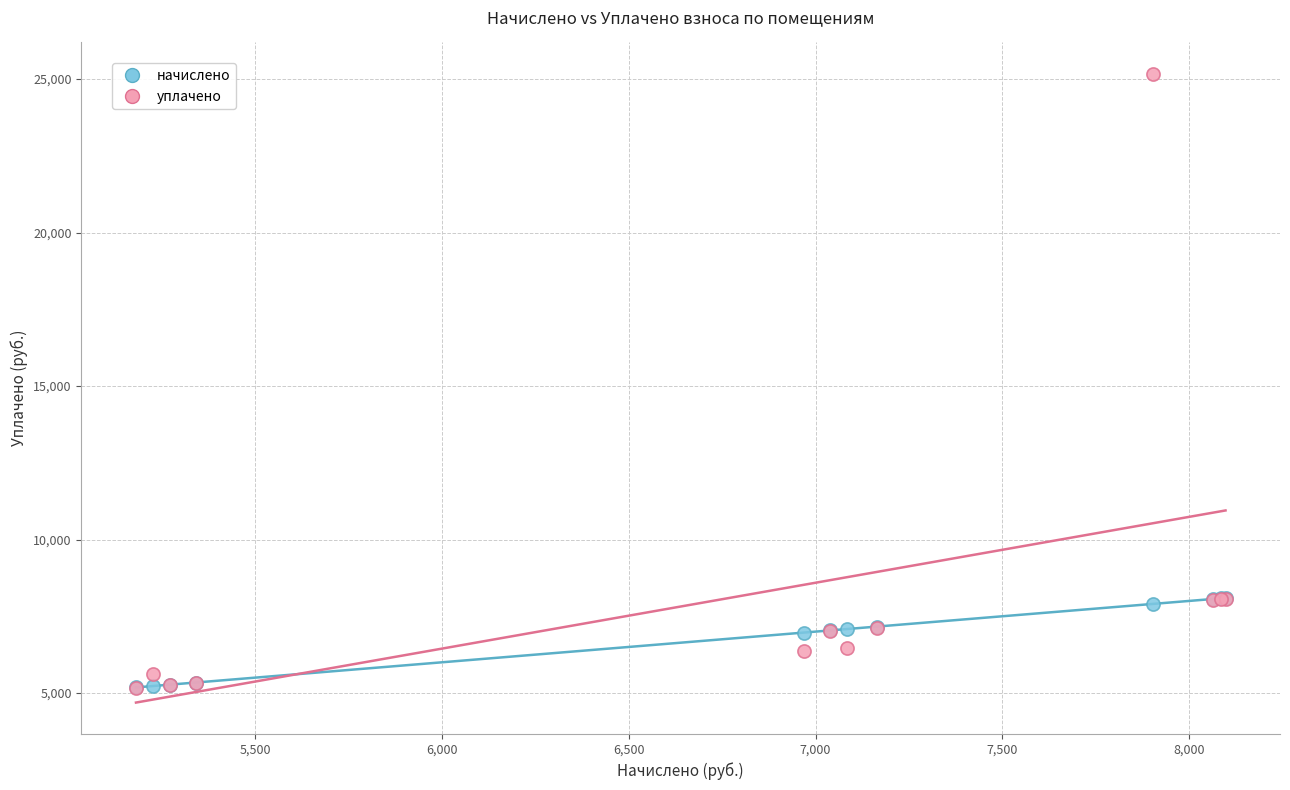

Which series has the widest spread of Y values?

уплачено